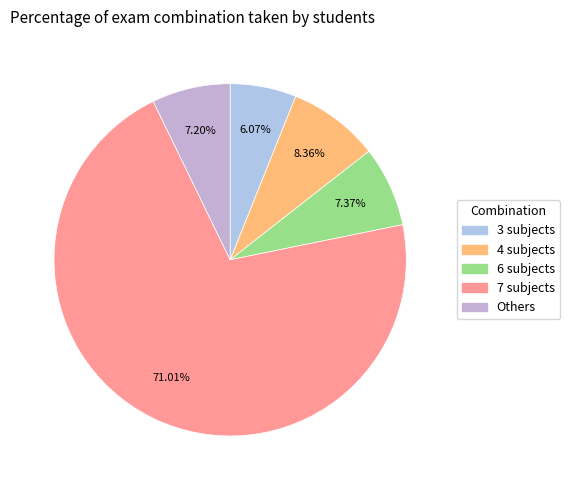

To the nearest percent, what is the difference between the largest and smallest slice percentages?

65%